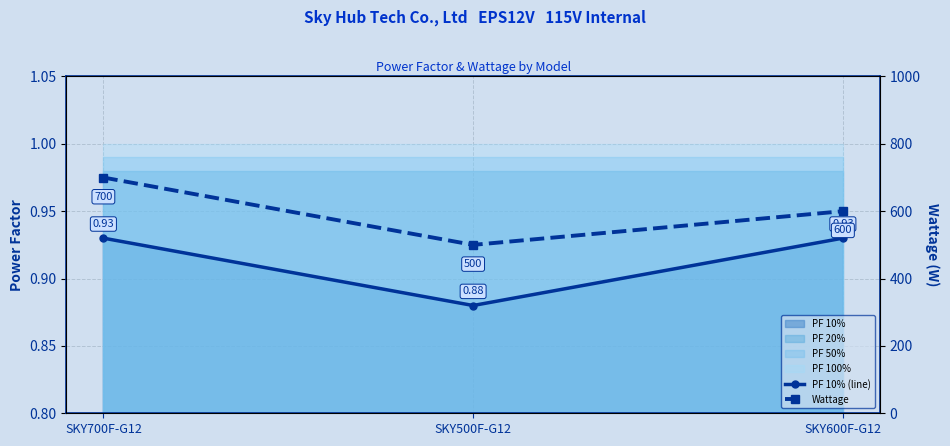

The value of Wattage at SKY700F-G12 is 700.0. True or false?

True